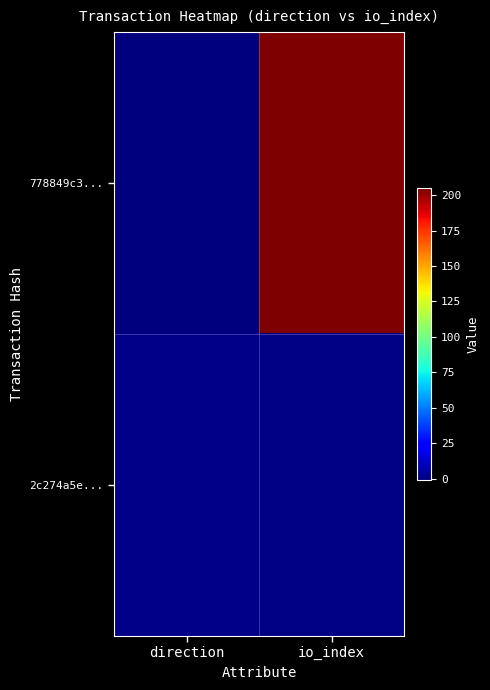

Which has a higher value, io_index or direction?

io_index